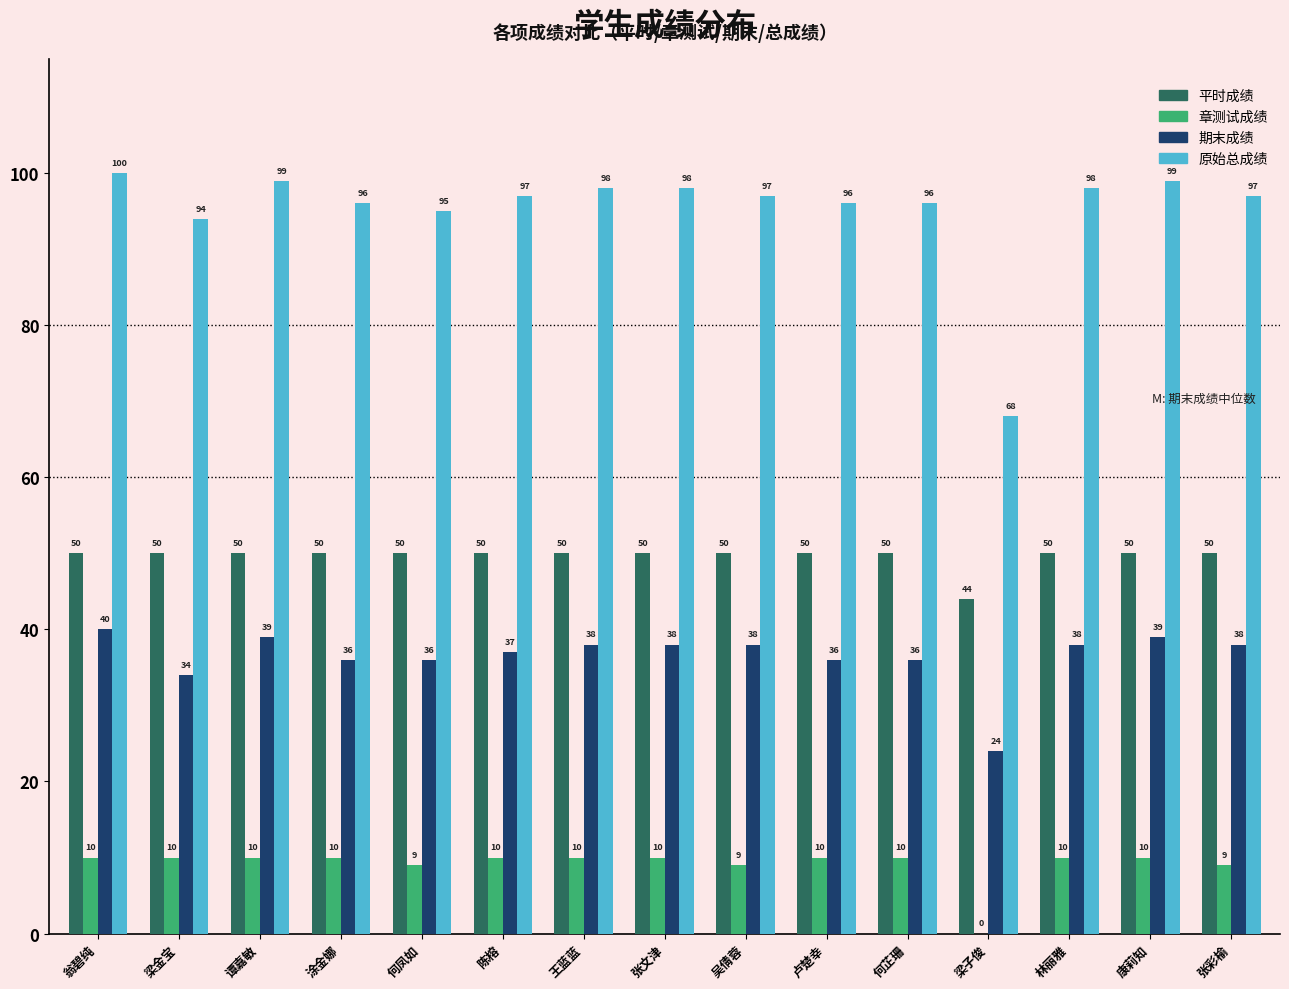

Which series has the largest range (max minus min)?

原始总成绩